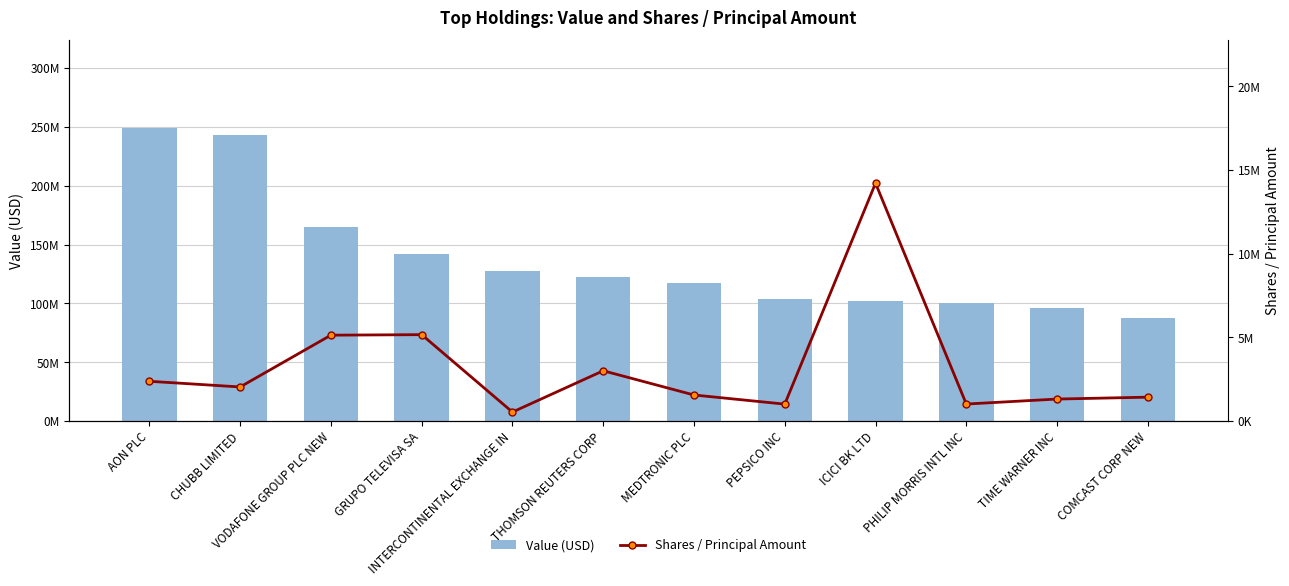

At how many categories does at least one series exceed 81687040?

12